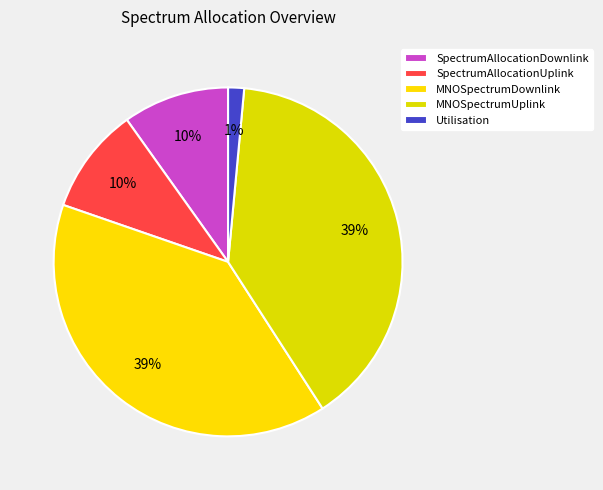

How many slices are in this pie chart?

5